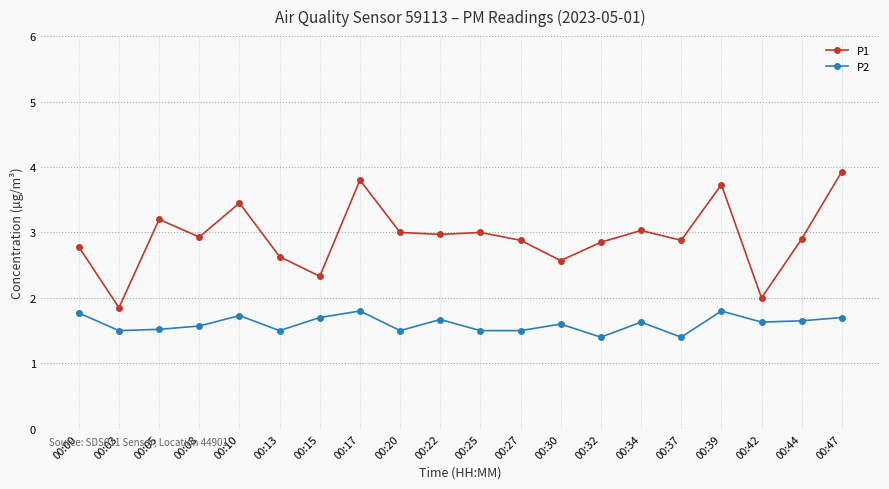

What is the value of the P2 point at the 6th from the left?

1.5